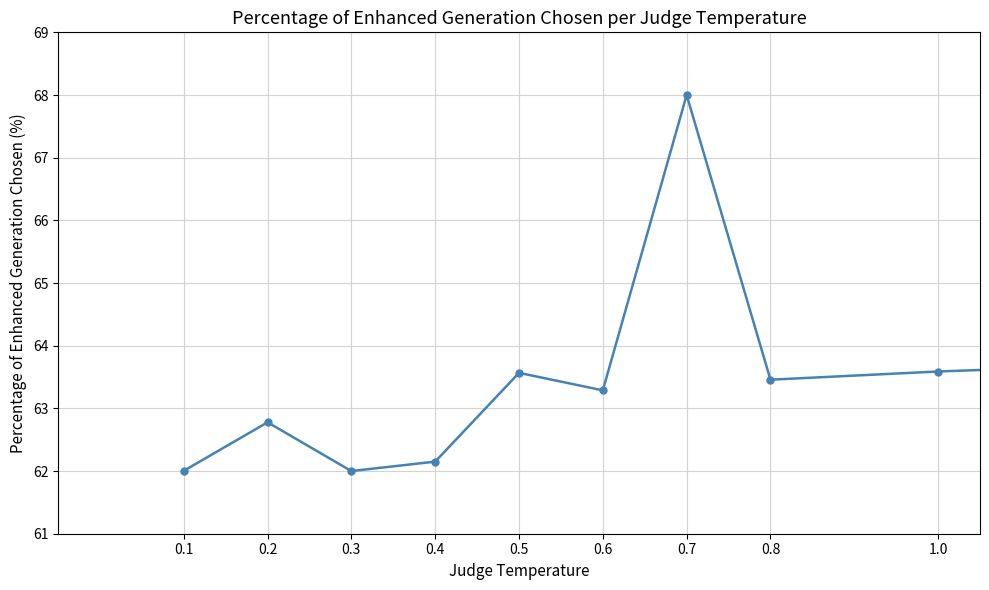

What is the value of the 6th point from the left?

63.3